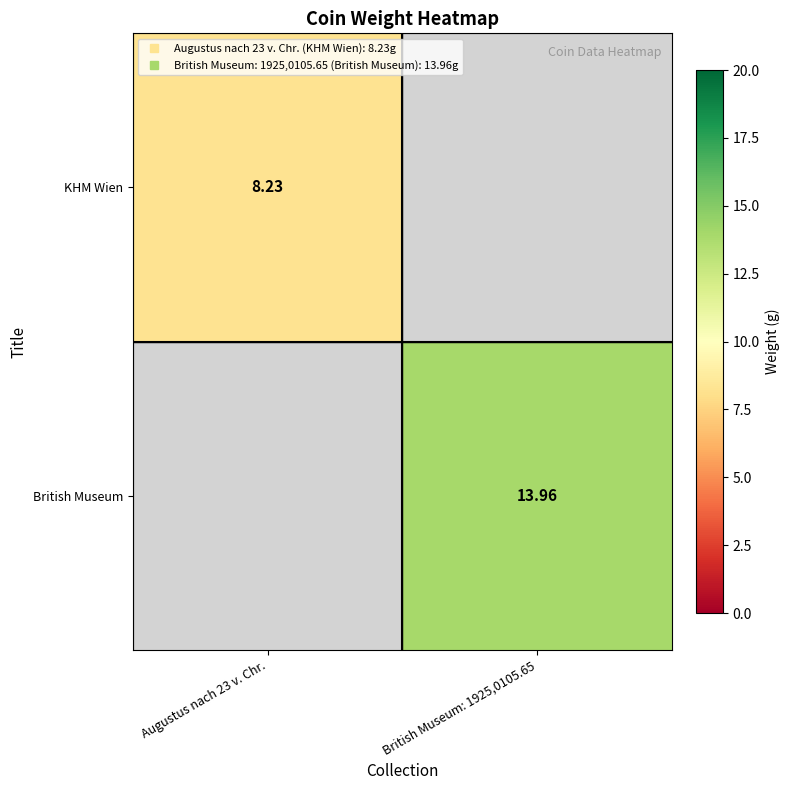

At which label is KHM Wien closest to 8?

Augustus nach 23 v. Chr.